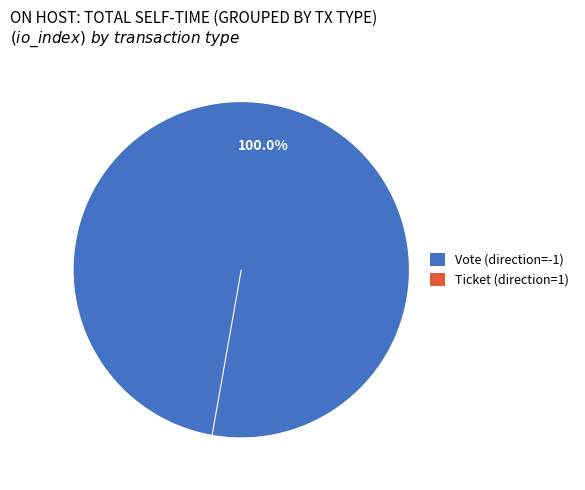

Between Ticket (direction=1) and Vote (direction=-1), which is larger?

Vote (direction=-1)